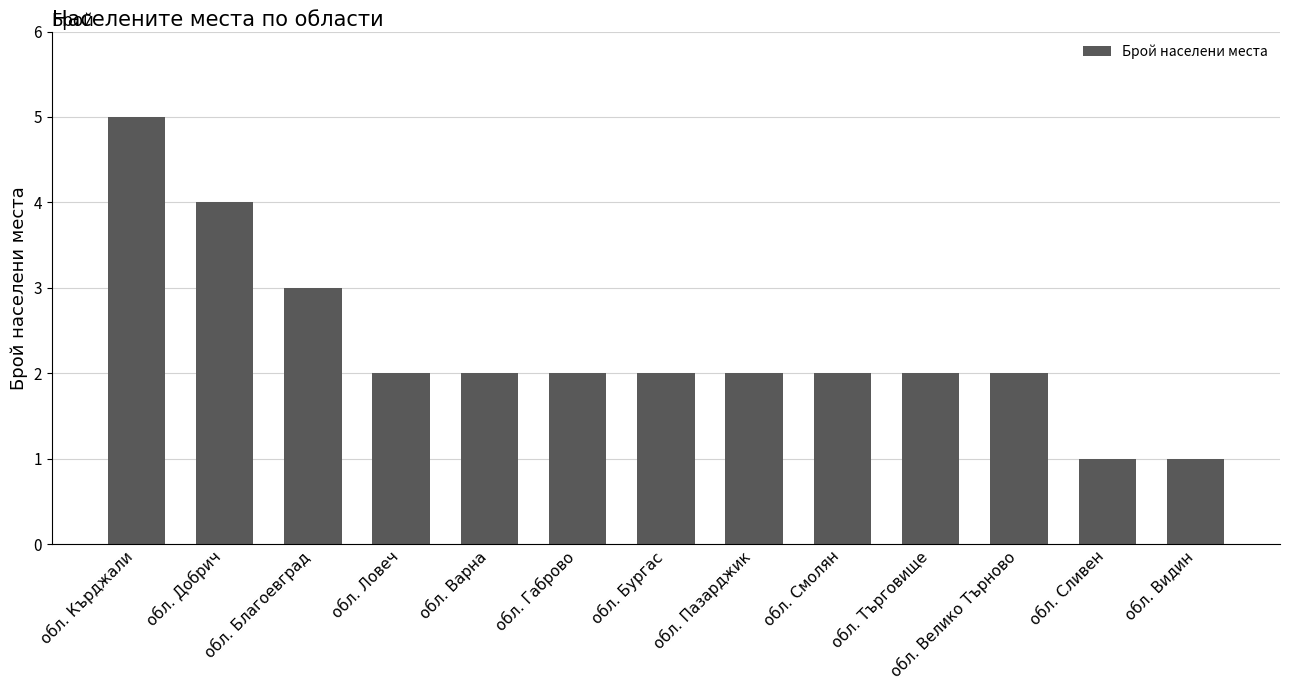

What is the difference between the values at обл. Благоевград and обл. Велико Търново?

1